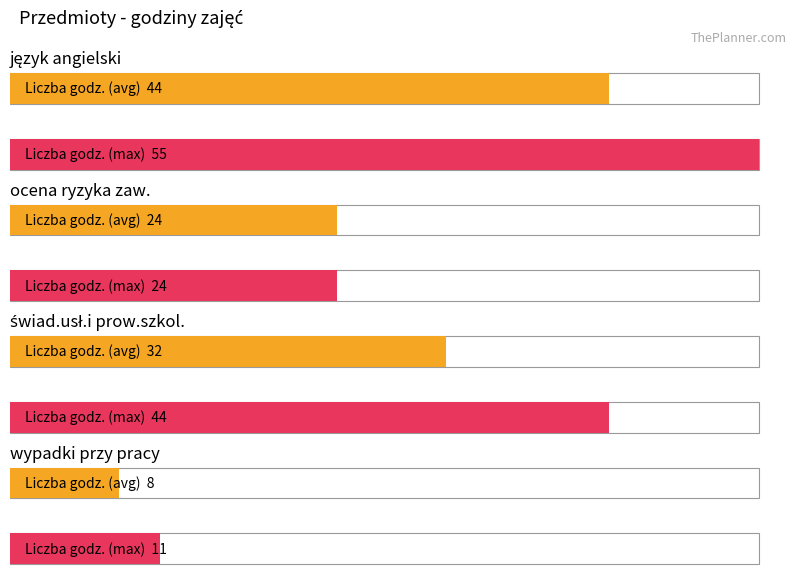

Reading left to right, what are all the values shown in this chart?

Average utilization: 44	24	32	8
Maximum utilization: 55	24	44	11